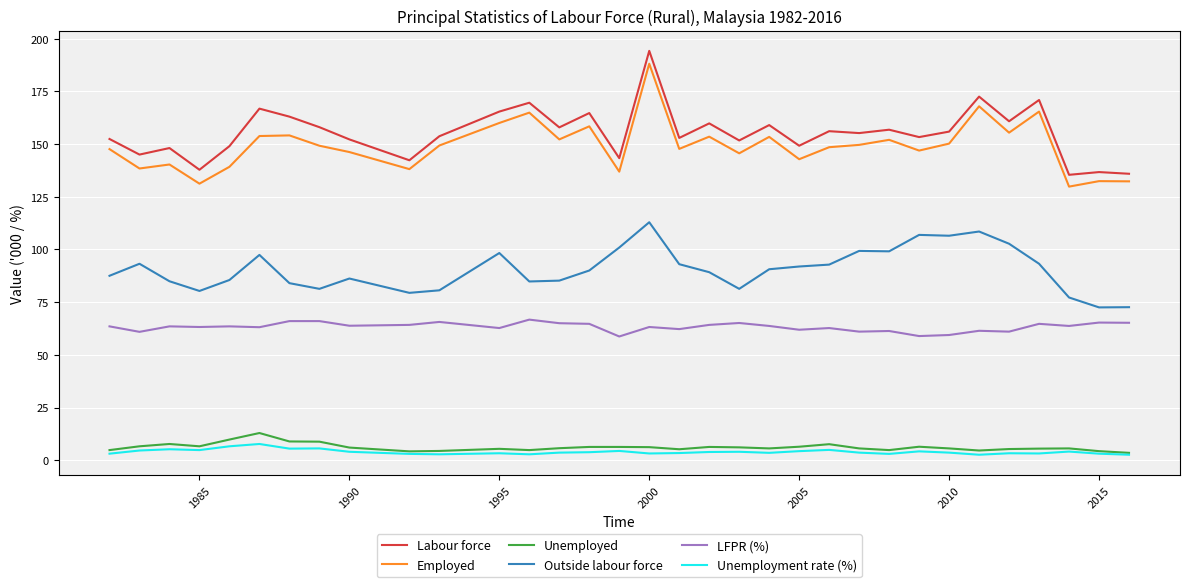

True or false: Outside labour force and Unemployed intersect in this chart.

False